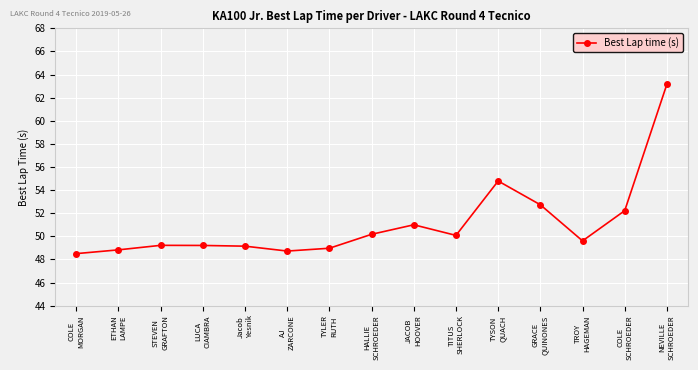

Approximately how many times larger is the value at JACOB
HOOVER compared to COLE
MORGAN?

1.1